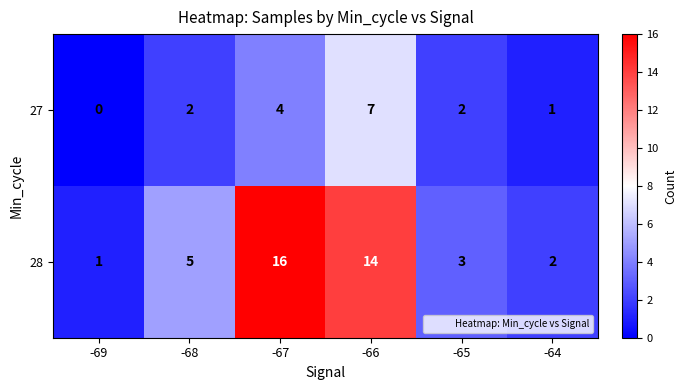

The value of 28 at -67 is 16. True or false?

True